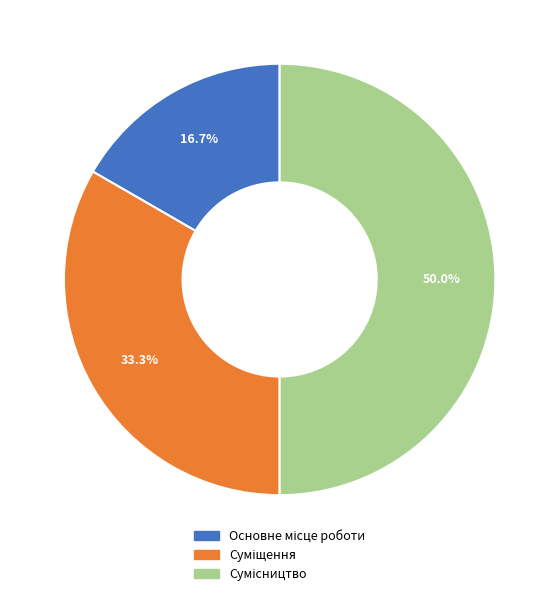

What portion of the pie excludes Суміщення?

66.7%